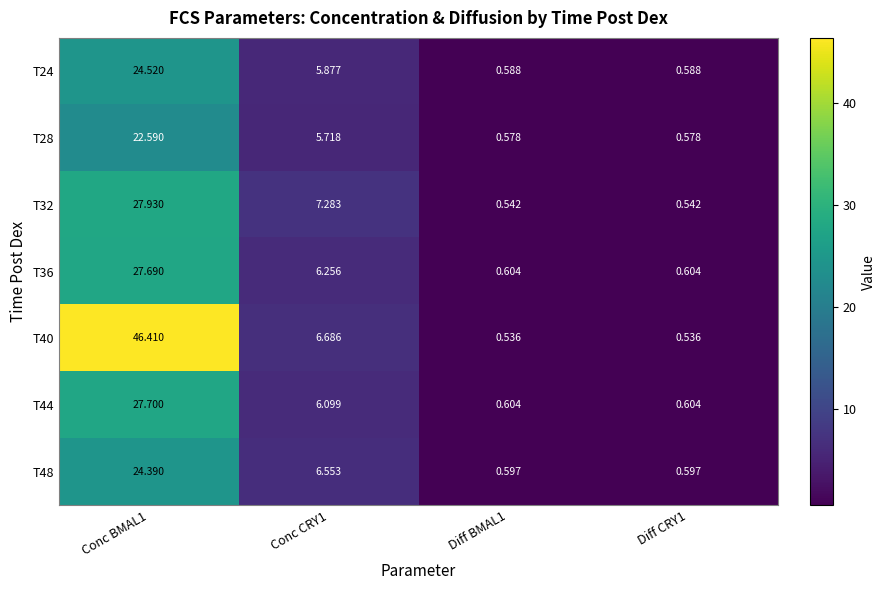

Which series changed the most between Conc BMAL1 and Diff BMAL1?

T40